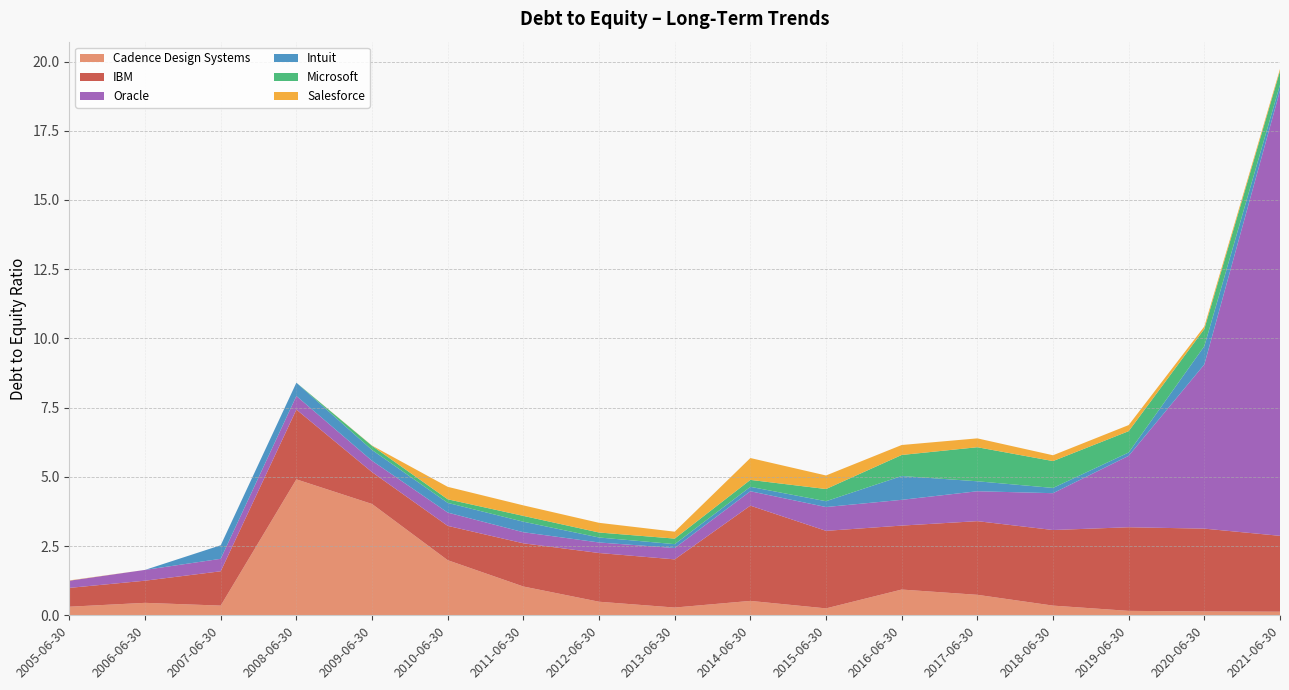

At which category does the chart reach its minimum across all series?

2005-06-30